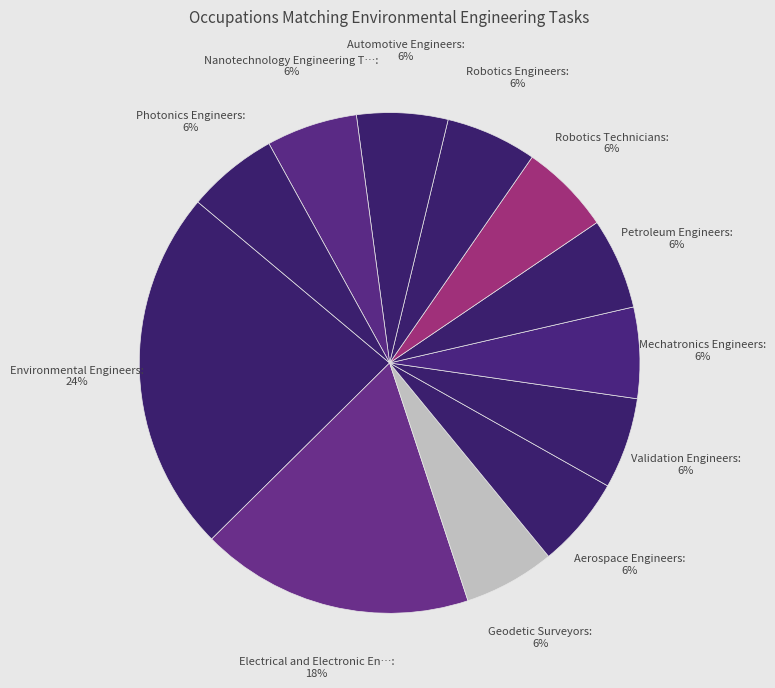

How many segments does this pie chart have?

12